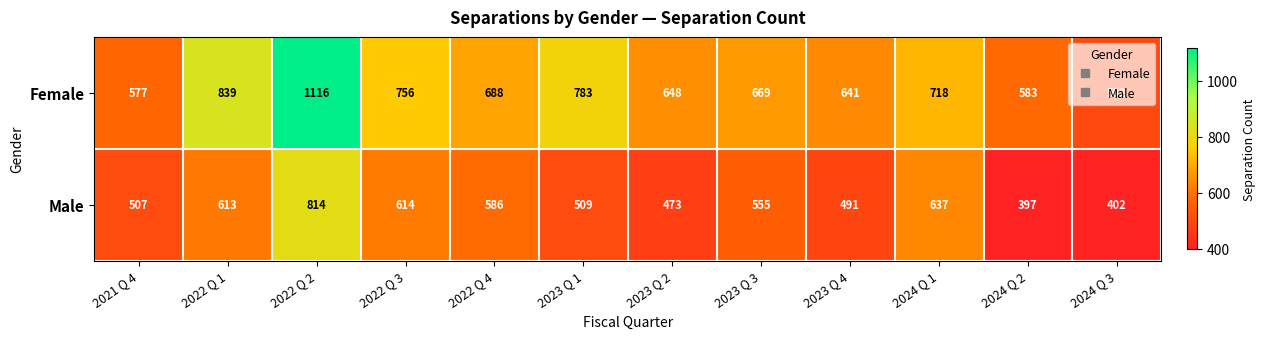

How many values in the Male series are below 555?

6